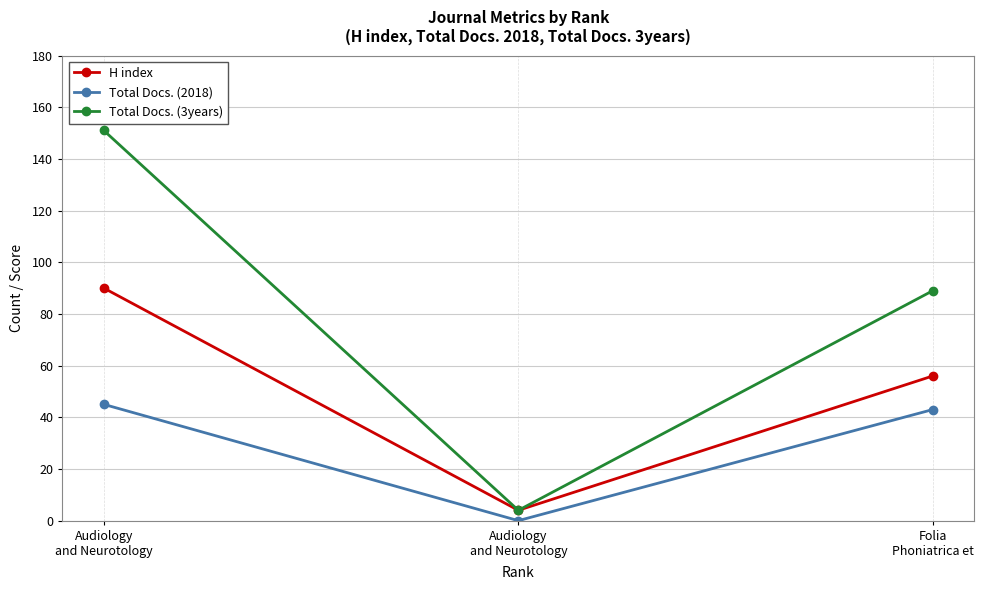

What is the difference between the highest and lowest values at Audiology
and Neurotology?

4